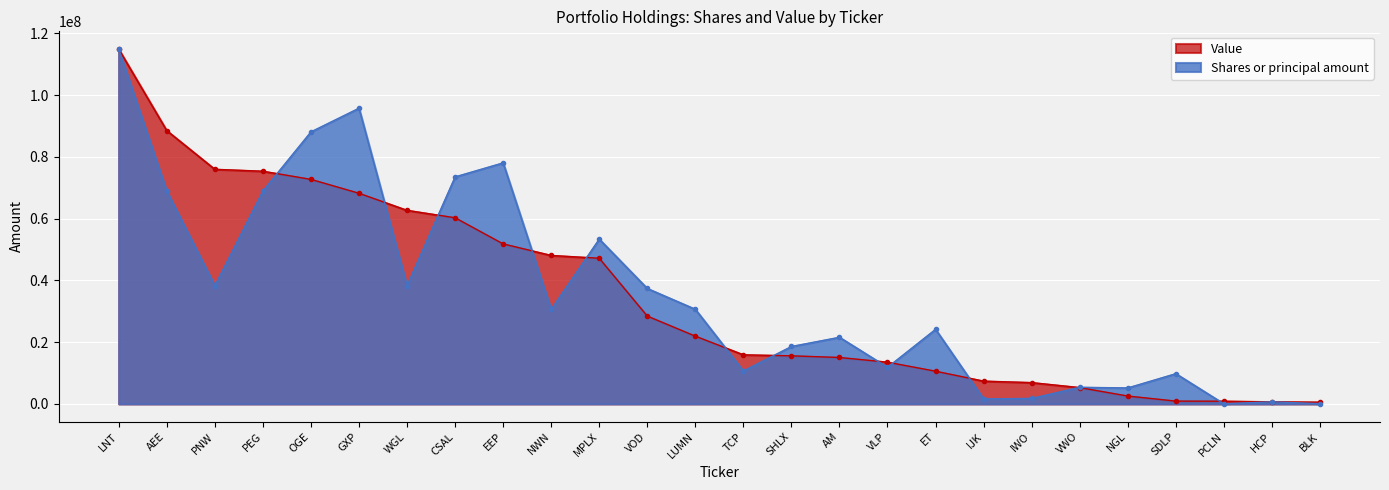

What is the sum of the Shares or principal amount values at NWN and CSAL?

104181746.4